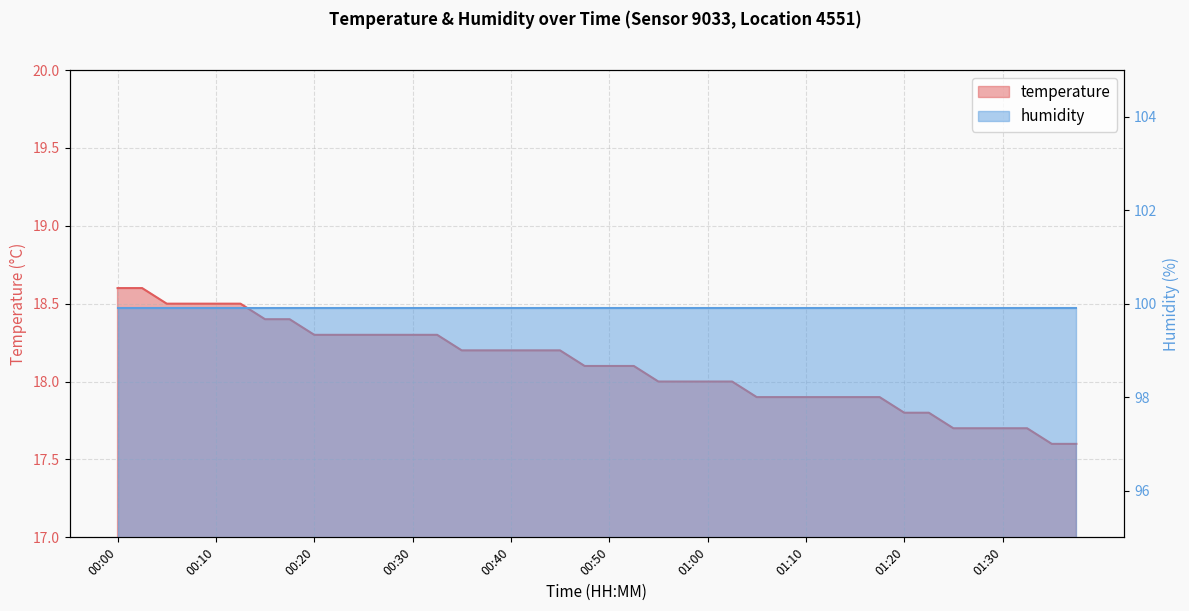

Rank the categories by value from highest to lowest.

00:00, 00:03, 00:05, 00:08, 00:10, 00:13, 00:15, 00:18, 00:20, 00:23, 00:25, 00:27, 00:30, 00:32, 00:35, 00:37, 00:40, 00:42, 00:45, 00:47, 00:50, 00:52, 00:55, 00:57, 01:00, 01:02, 01:05, 01:07, 01:10, 01:12, 01:15, 01:17, 01:20, 01:22, 01:25, 01:27, 01:30, 01:32, 01:35, 01:37